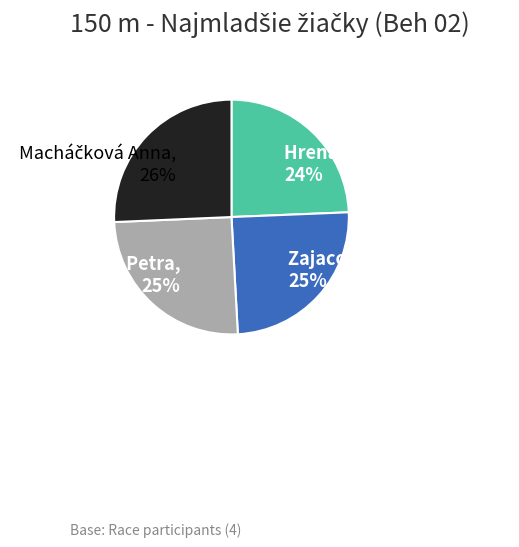

Is Hrenáková Zuzana the majority of the pie?

No